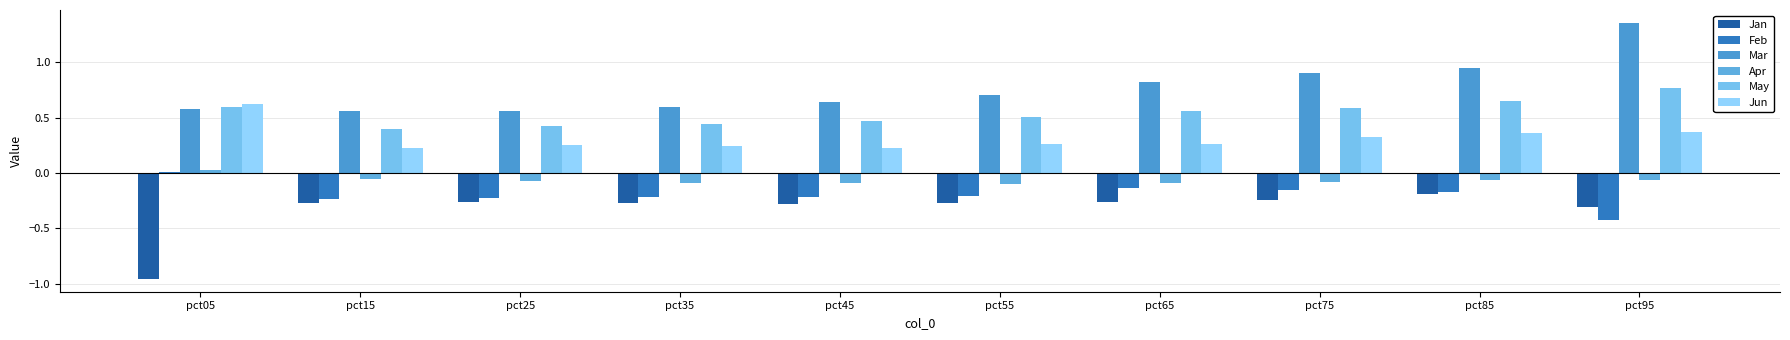

How many distinct data groups are displayed?

6